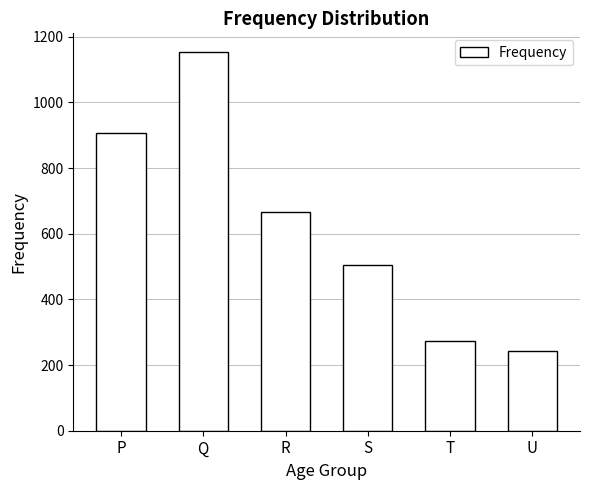

Reading left to right, list all the values displayed in this chart.

P=908	Q=1153	R=667	S=505	T=272	U=242